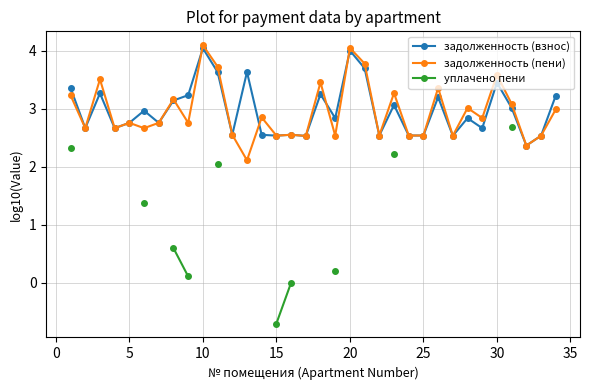

True or false: задолженность (пени) and задолженность (взнос) intersect in this chart.

True